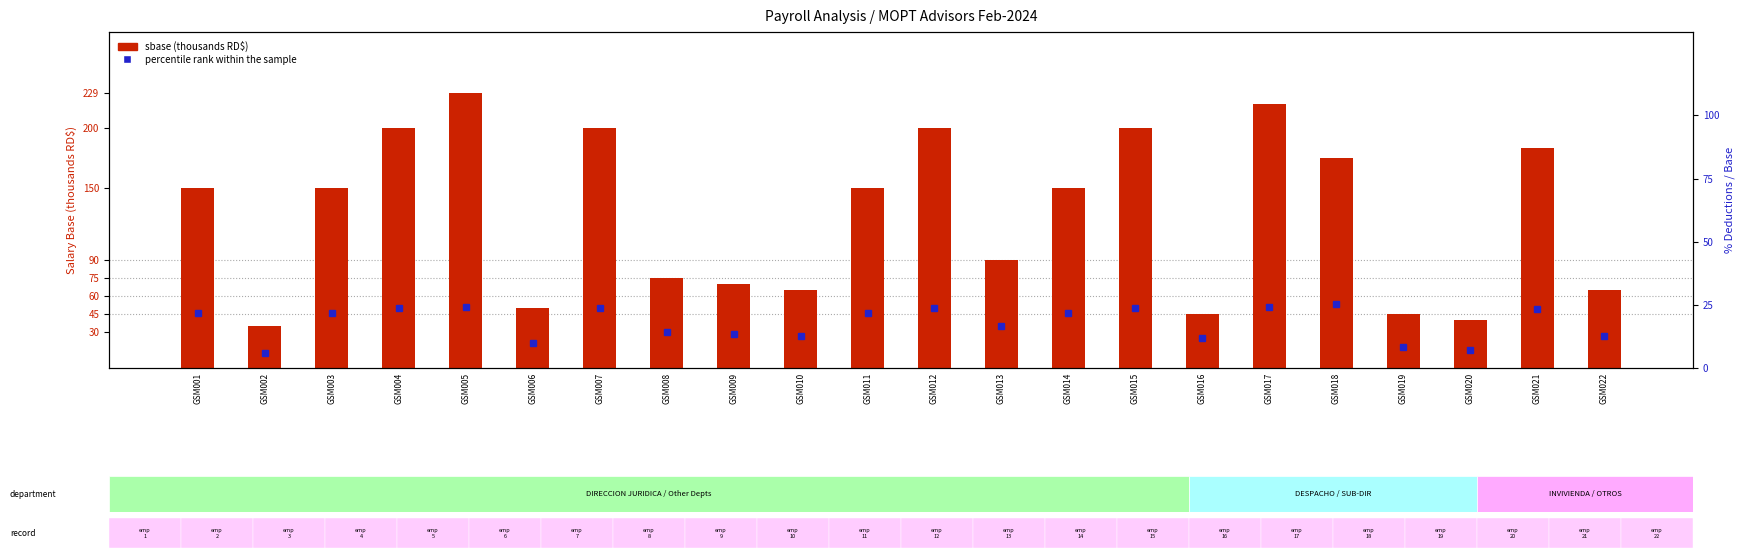

Between GSM013 and GSM006, which is larger?

GSM013